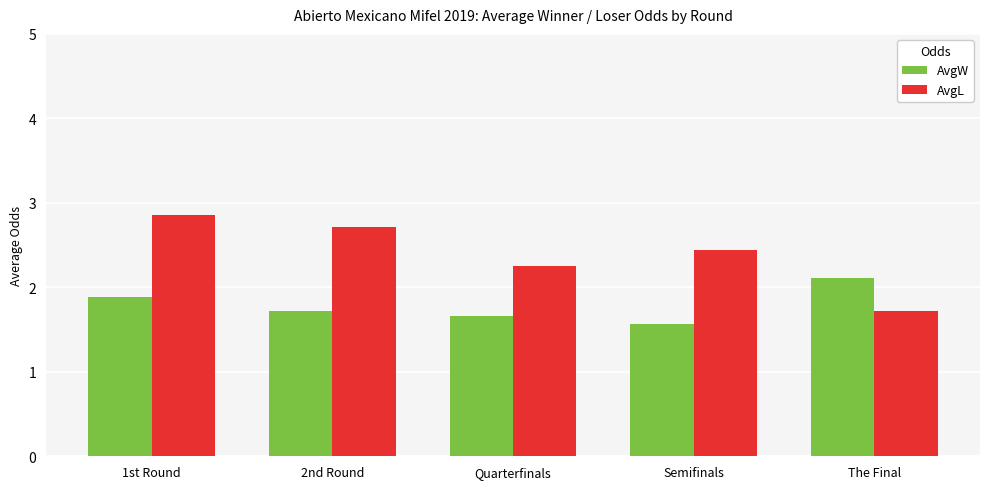

Does the chart contain any negative values?

No